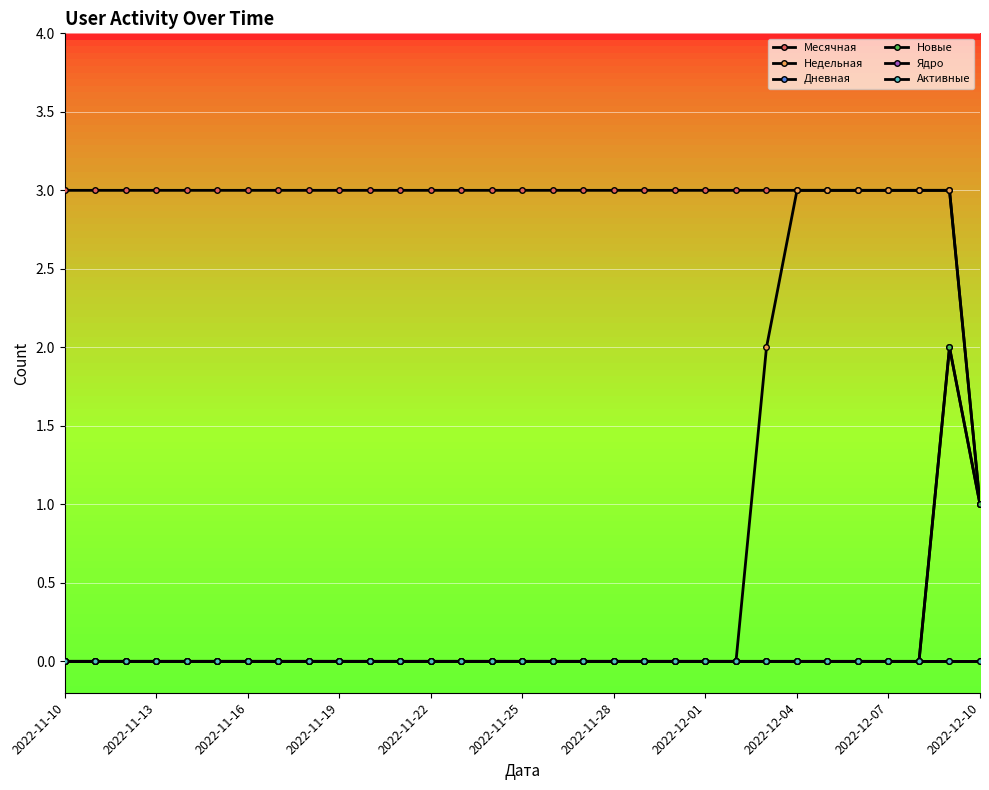

True or false: Активные and Недельная intersect in this chart.

False